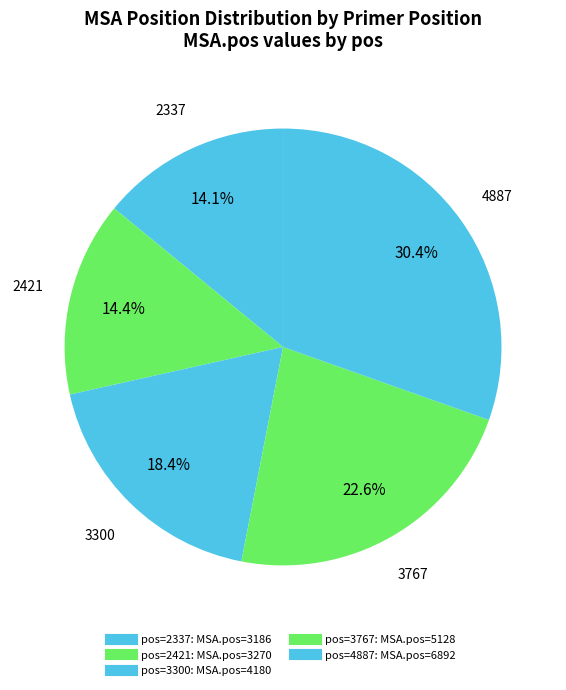

Count the number of slices in the pie.

5